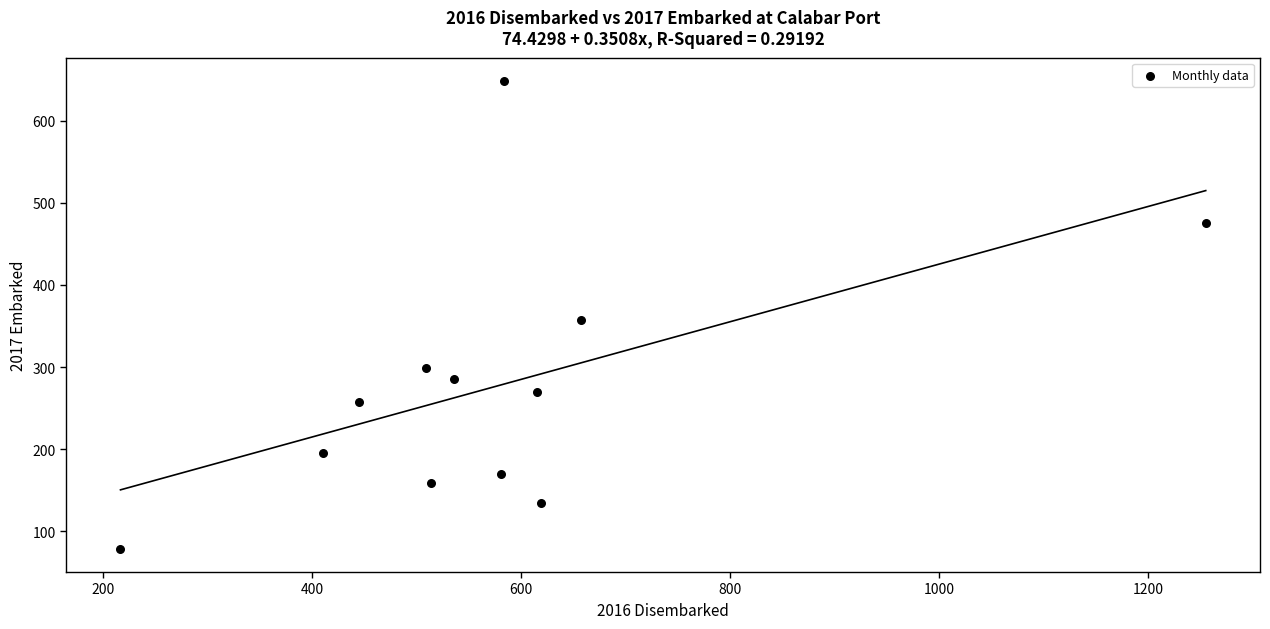

What is the range of X values (max minus min)?

1038